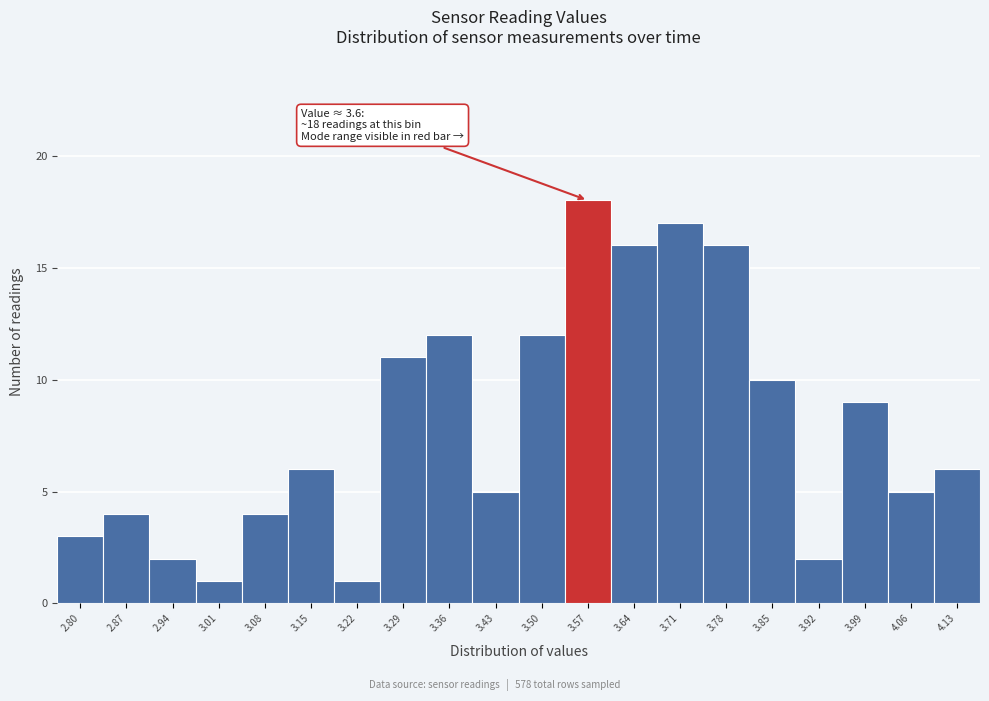

Reading right to left, transcribe all the data shown in this chart.

6	5	9	2	10	16	17	16	18	12	5	12	11	1	6	4	1	2	4	3